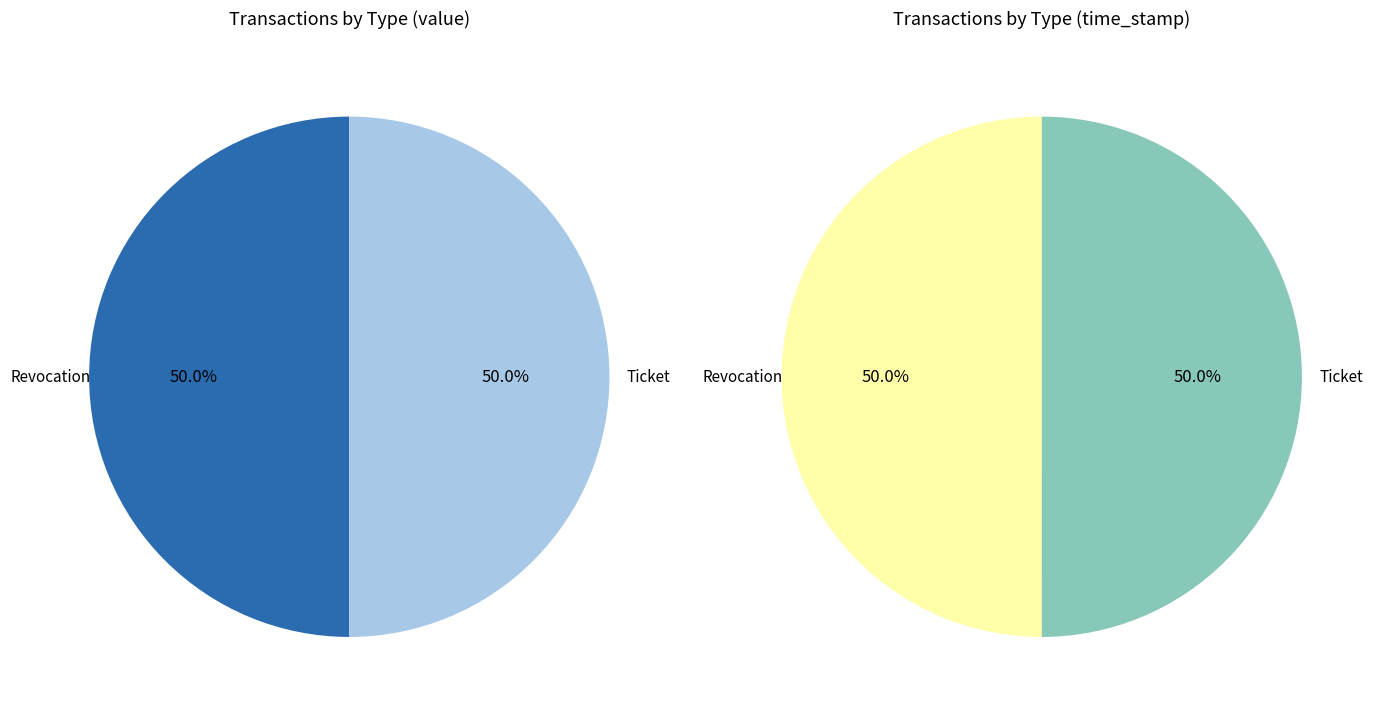

How much of the chart is everything except Revocation?

50.0%